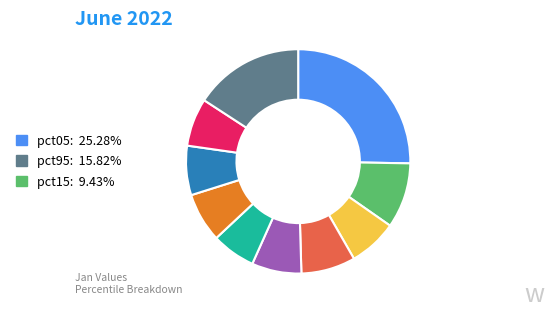

Does any single category account for the majority?

No